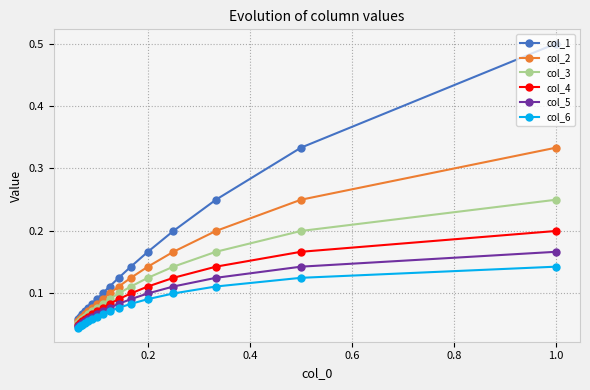

List the series in order of their peak value, lowest first.

col_6, col_5, col_4, col_3, col_2, col_1